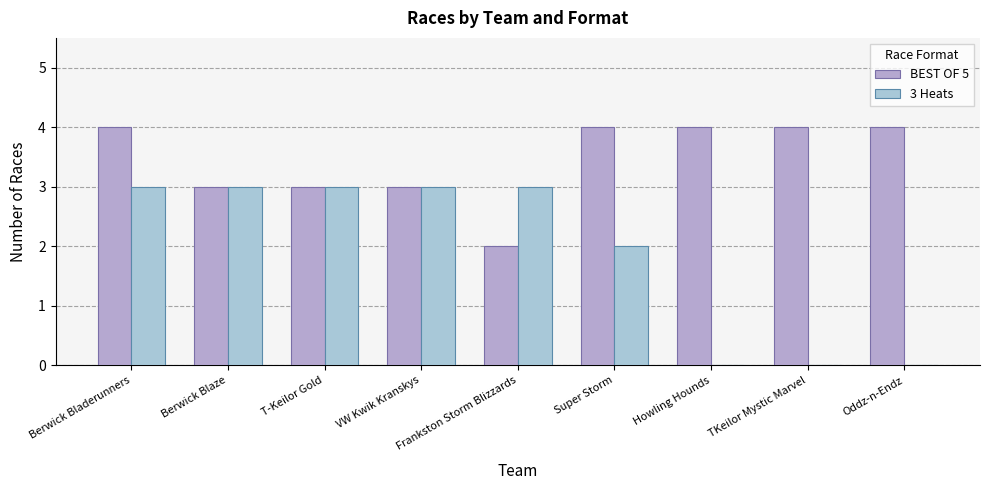

Which series has the widest spread of values?

3 Heats